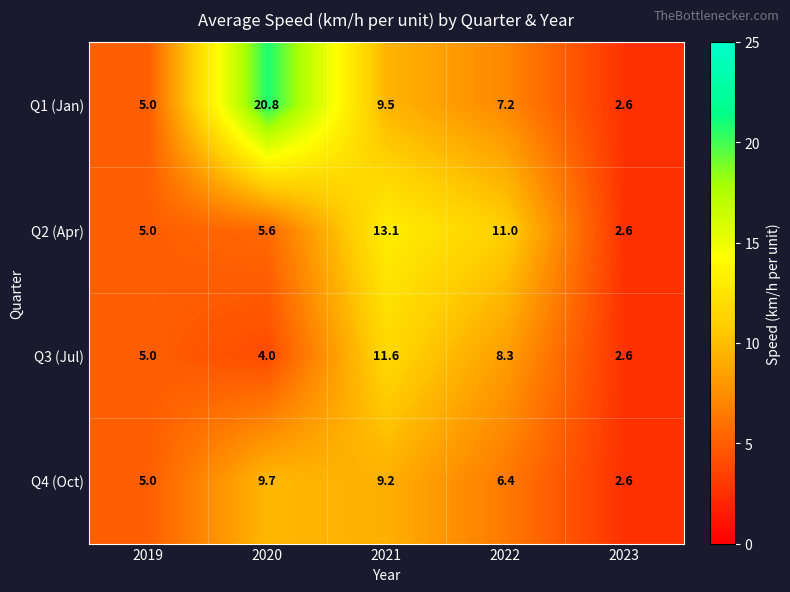

Which series changed the most between 2019 and 2021?

Q2 (Apr)